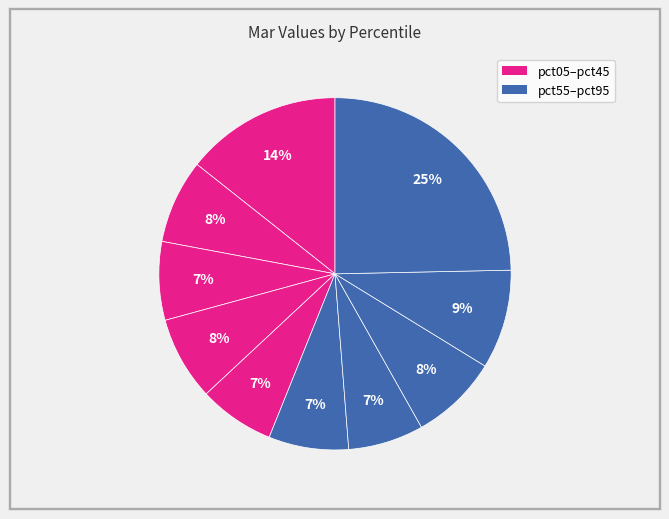

What is the largest slice in the pie chart?

pct95